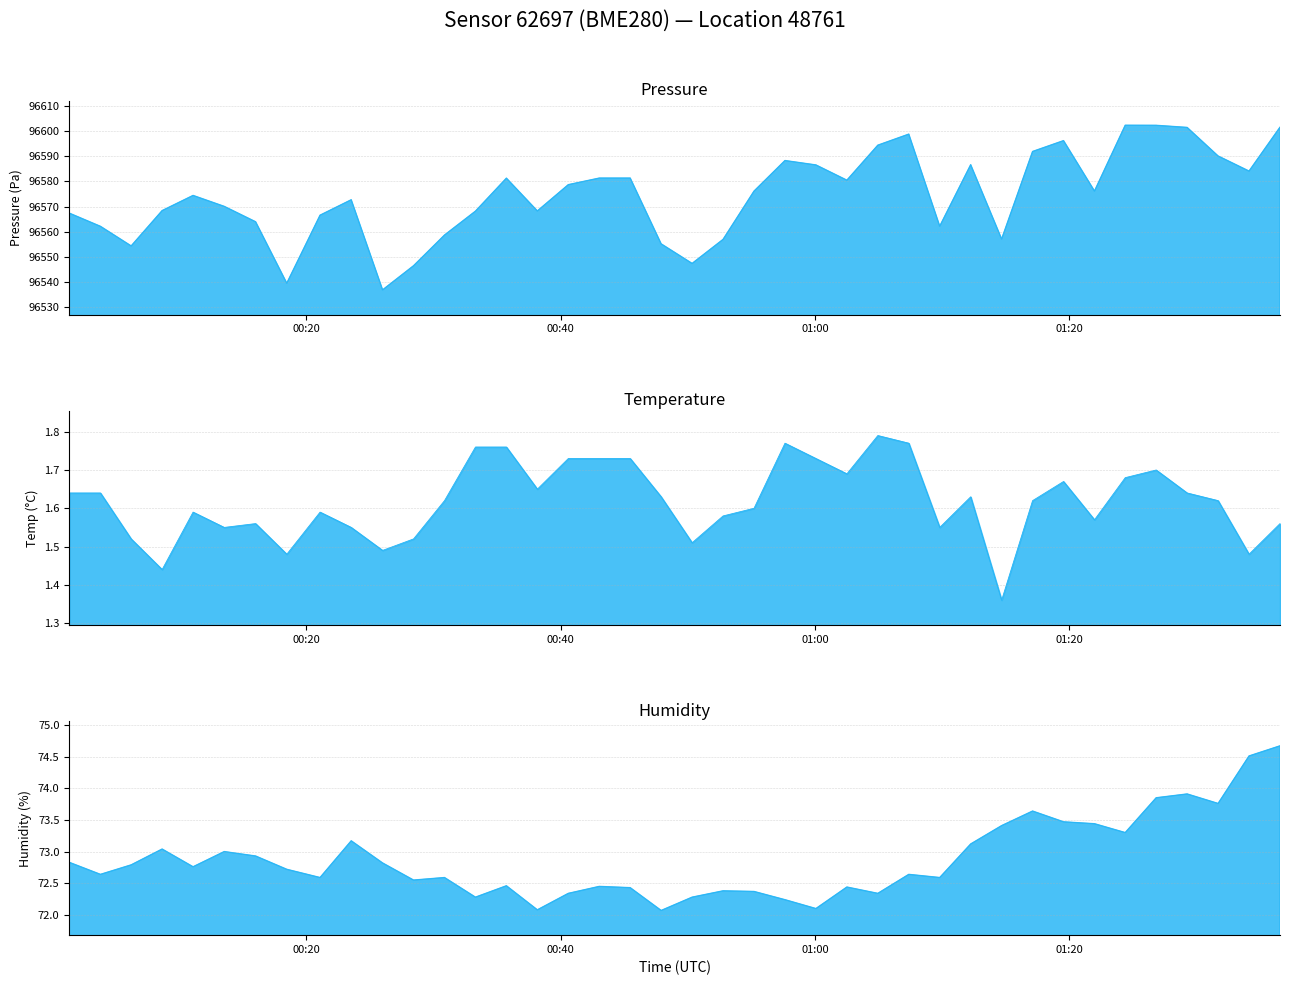

Does the chart display data point markers on the line(s)?

No